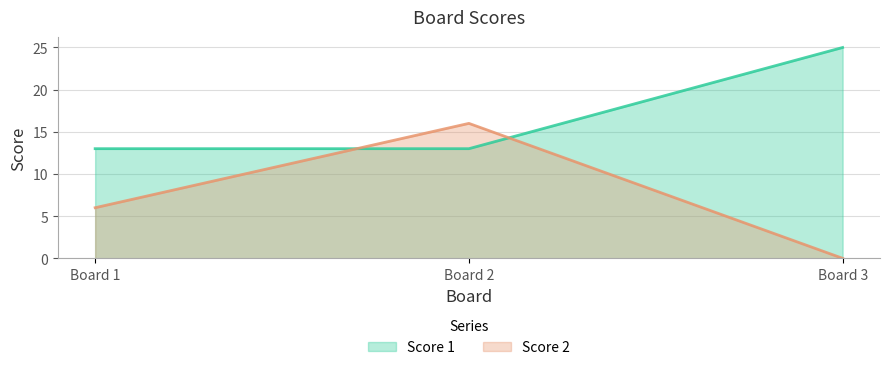

What is the value of the Score 2 point at the 2nd from the left?

16